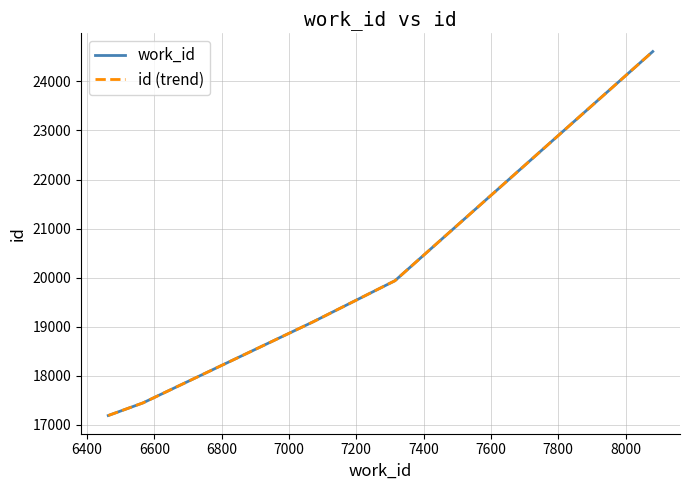

Does the chart display data point markers on the line(s)?

No